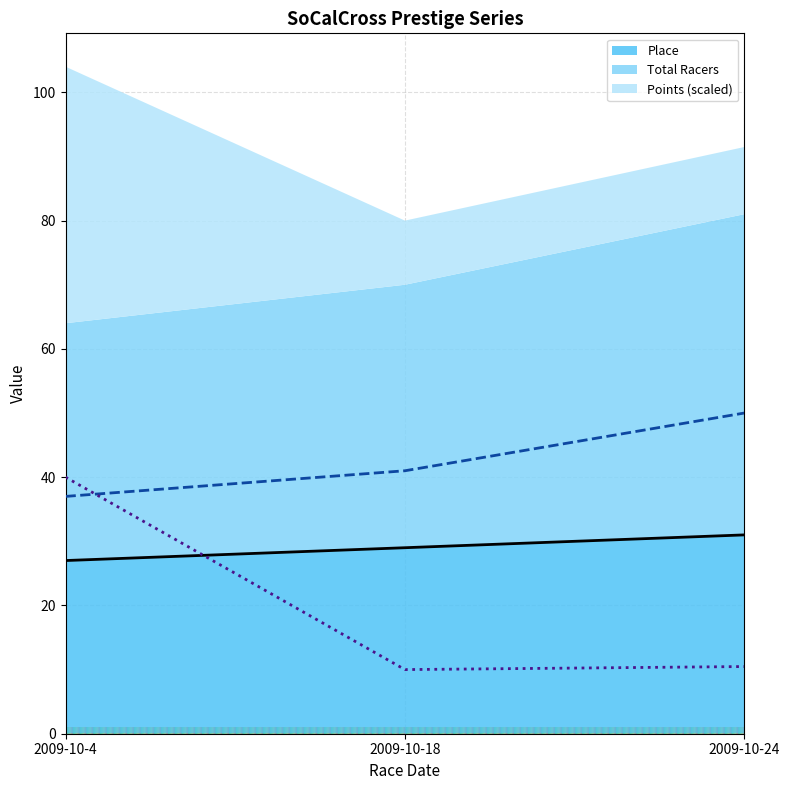

The value of Place at 2009-10-4 is 5.5. True or false?

False